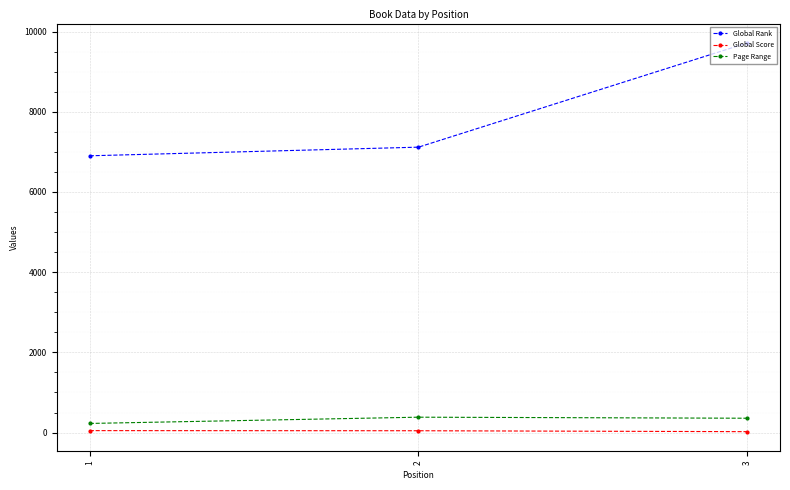

What are all the series names shown in the legend?

Global Rank, Global Score, Page Range